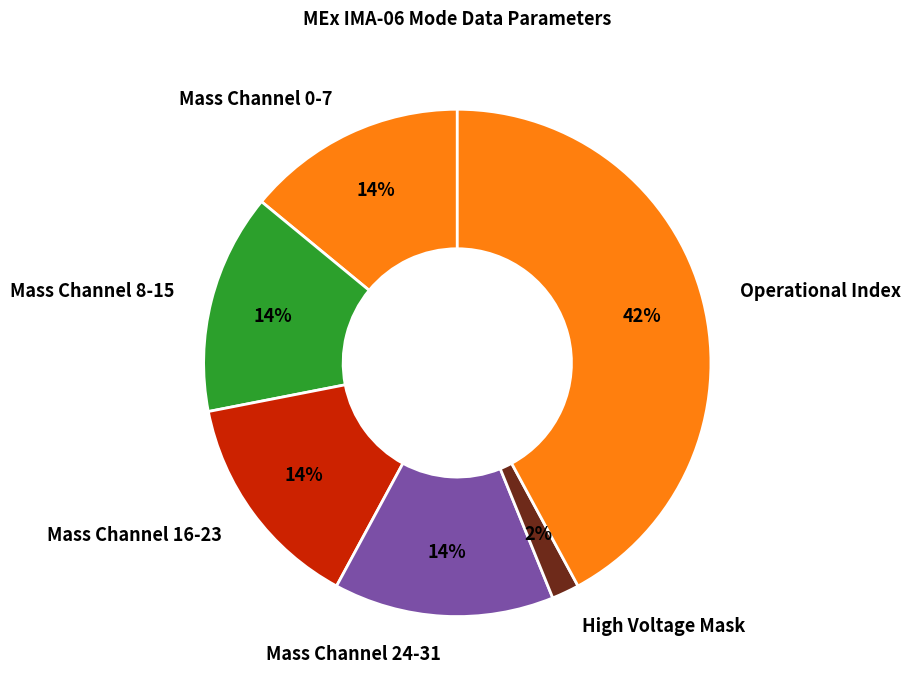

Is it true that Operational Index is 42% of the pie?

True